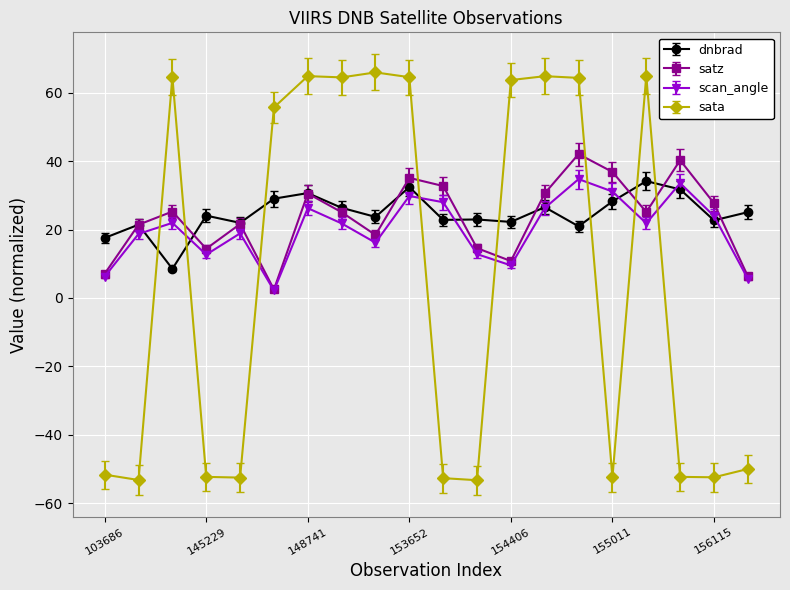

What is the minimum value for sata?

-53.3